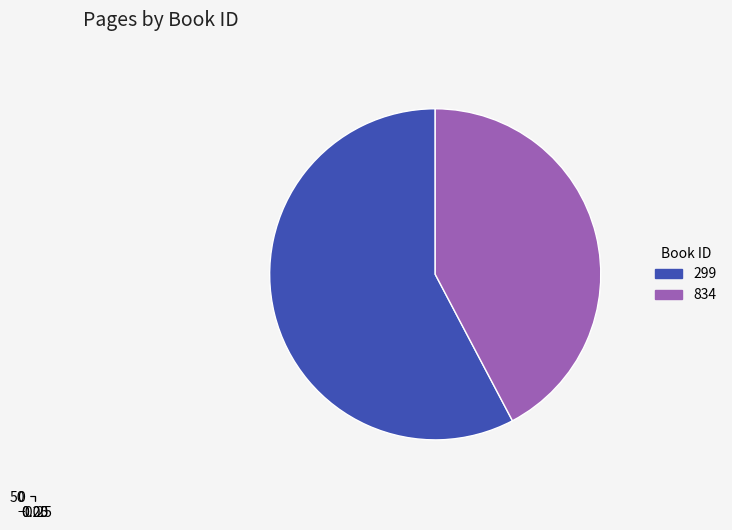

Is there any slice that represents more than half of the pie?

Yes